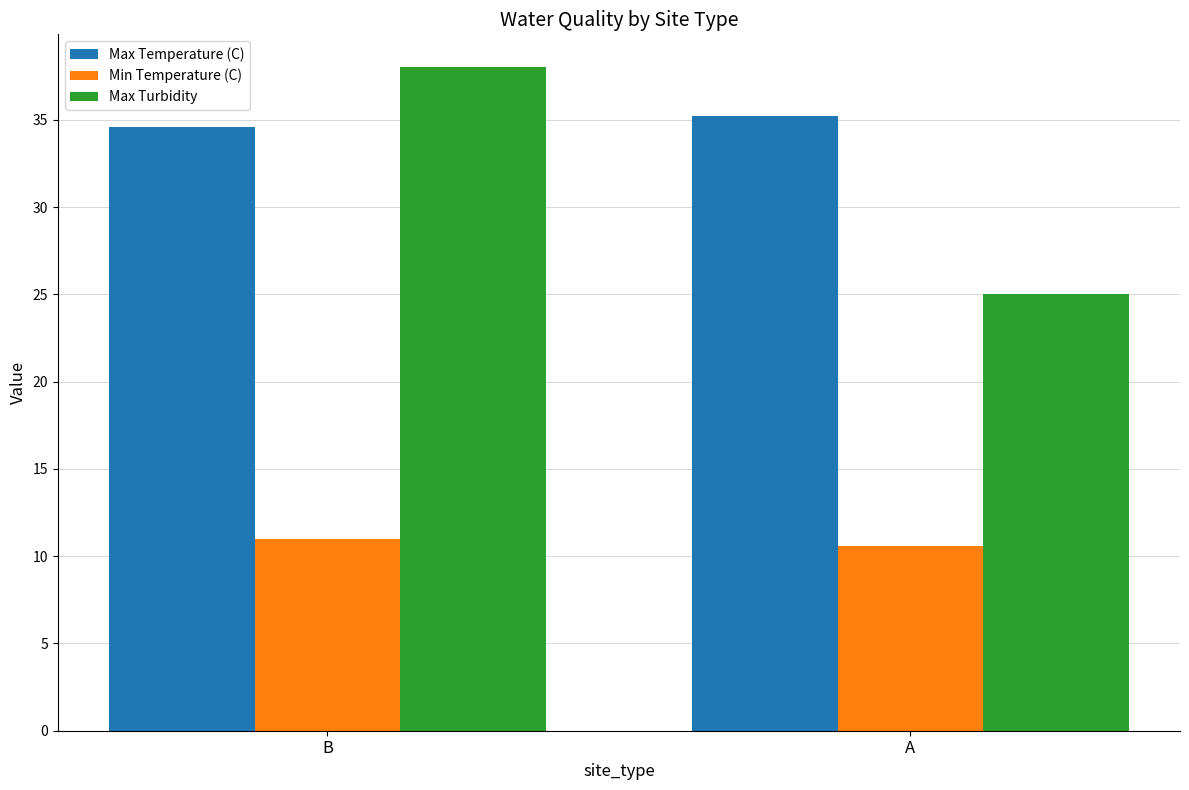

Which series changed the most between B and A?

Max Turbidity